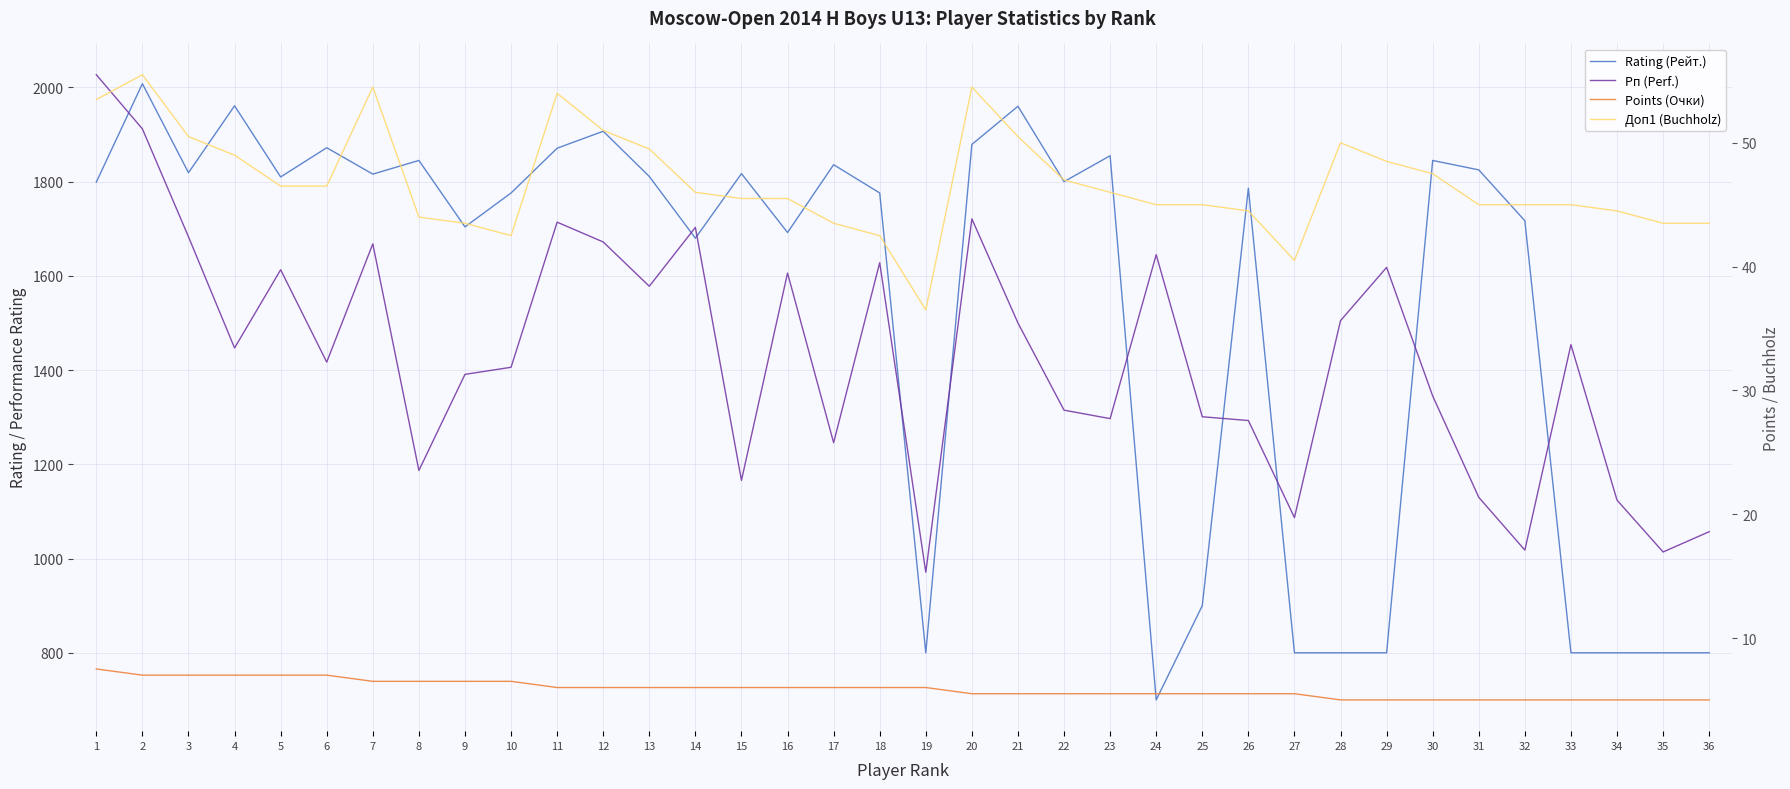

What are all the series names shown in the legend?

Rating (Рейт.), Рп (Perf.), Points (Очки), Доп1 (Buchholz)